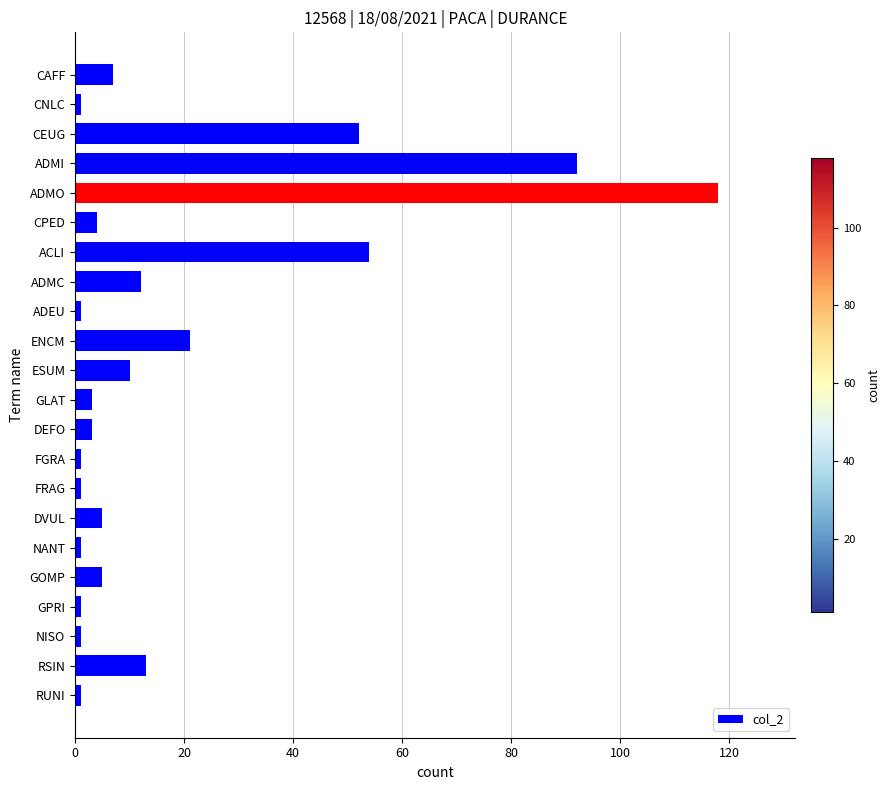

Reading top to bottom, transcribe all the data shown in this chart.

7	1	52	92	118	4	54	12	1	21	10	3	3	1	1	5	1	5	1	1	13	1